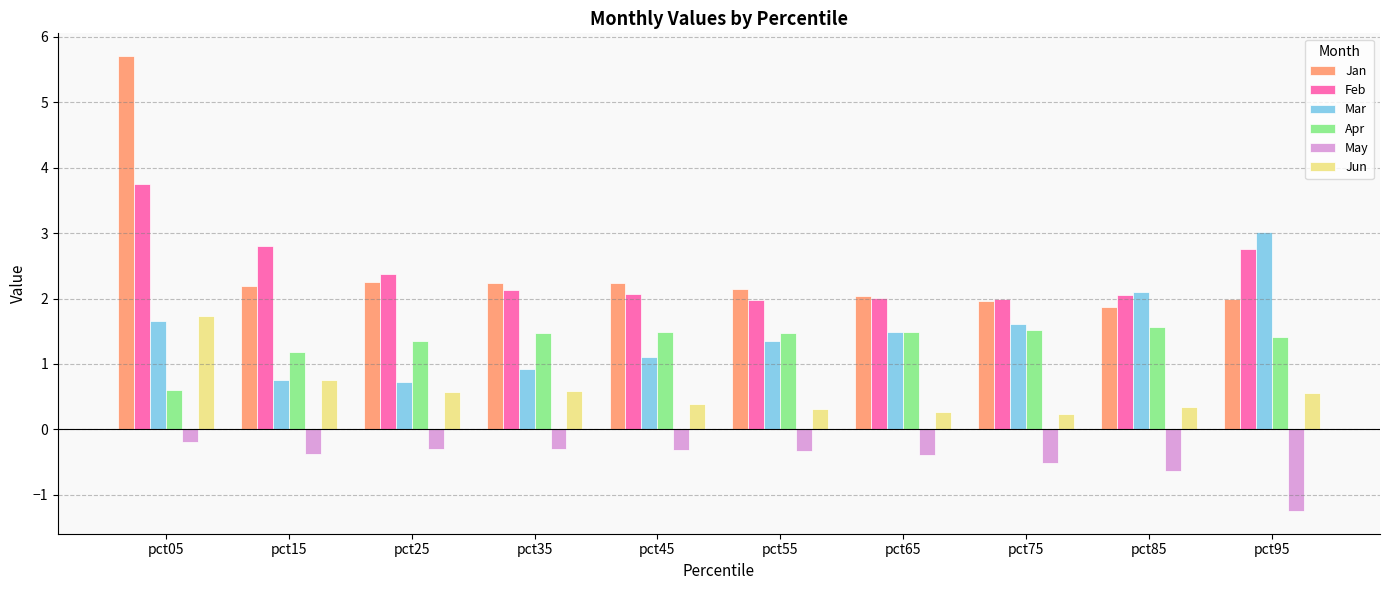

Rank the series by their maximum value, from lowest to highest.

May, Apr, Jun, Mar, Feb, Jan